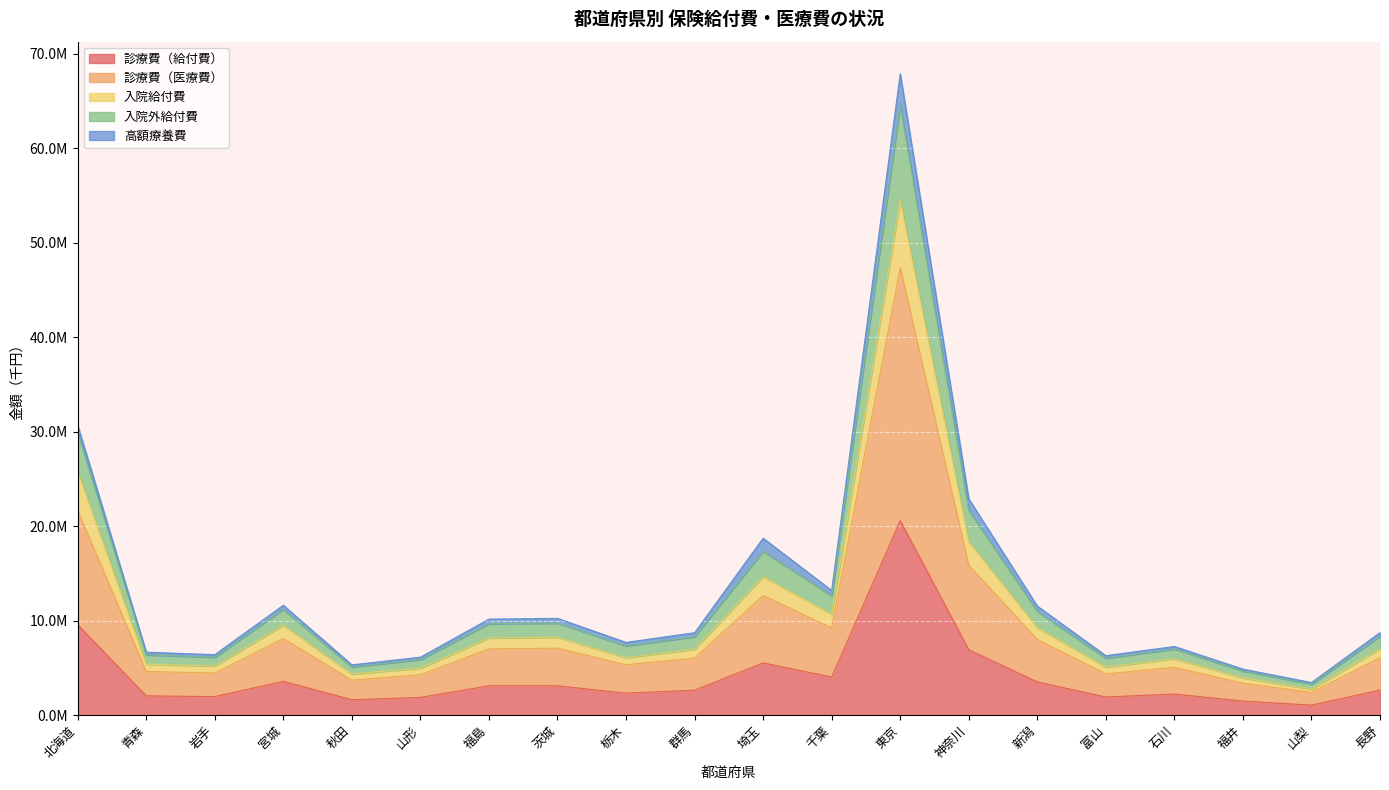

True or false: 診療費（医療費） and 診療費（給付費） intersect in this chart.

False